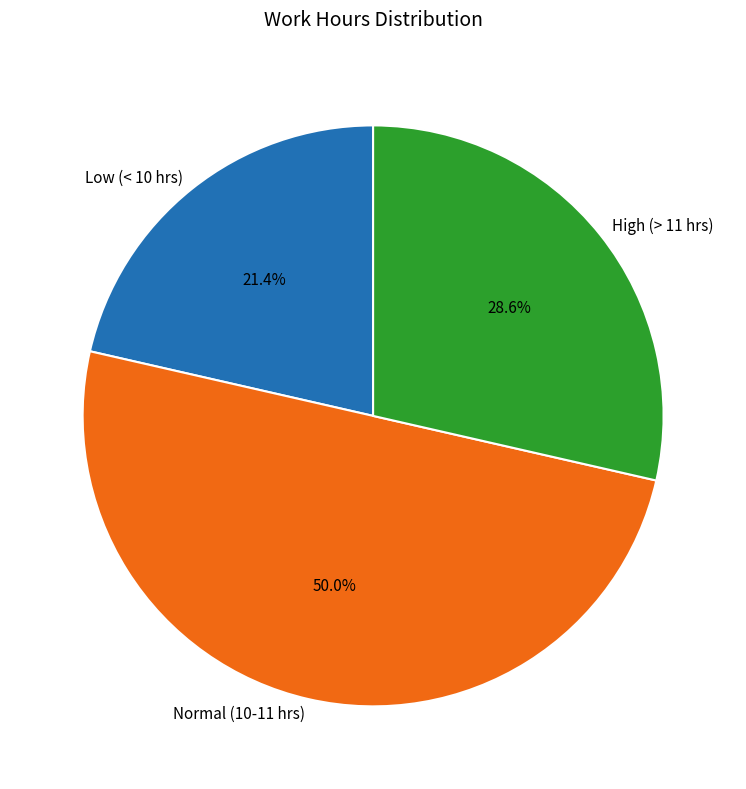

Between High (> 11 hrs) and Low (< 10 hrs), which is larger?

High (> 11 hrs)